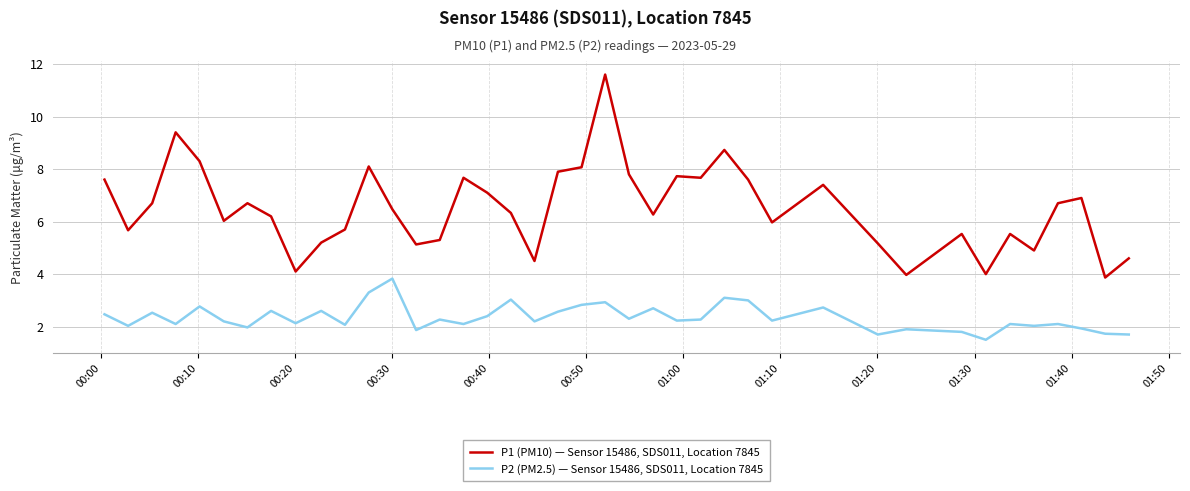

What is the highest value of the P2 (PM2.5) — Sensor 15486, SDS011, Location 7845 series?

3.8